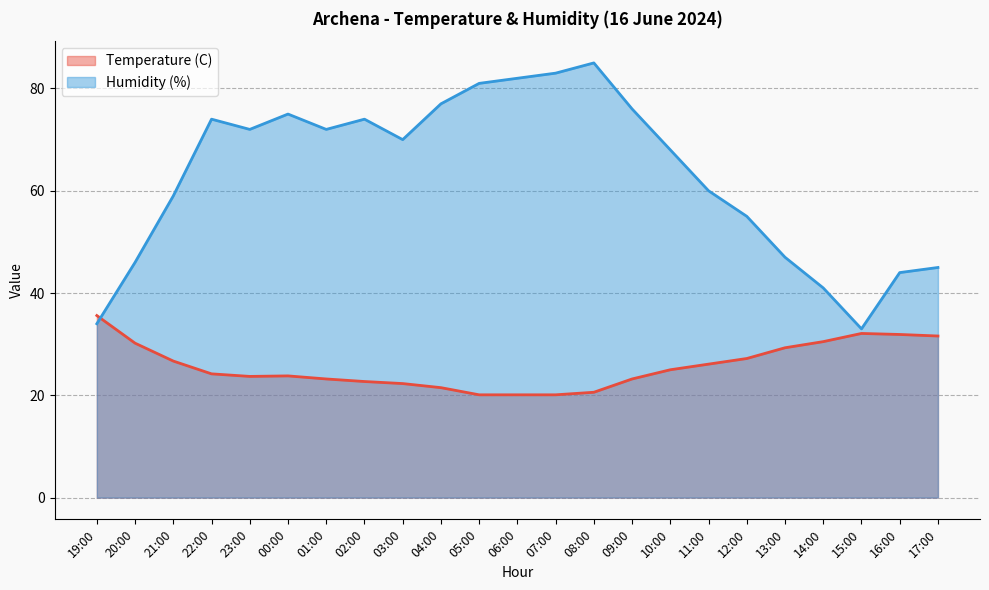

What is the difference between the maximum and minimum values in the Temperature (C) series?

15.5